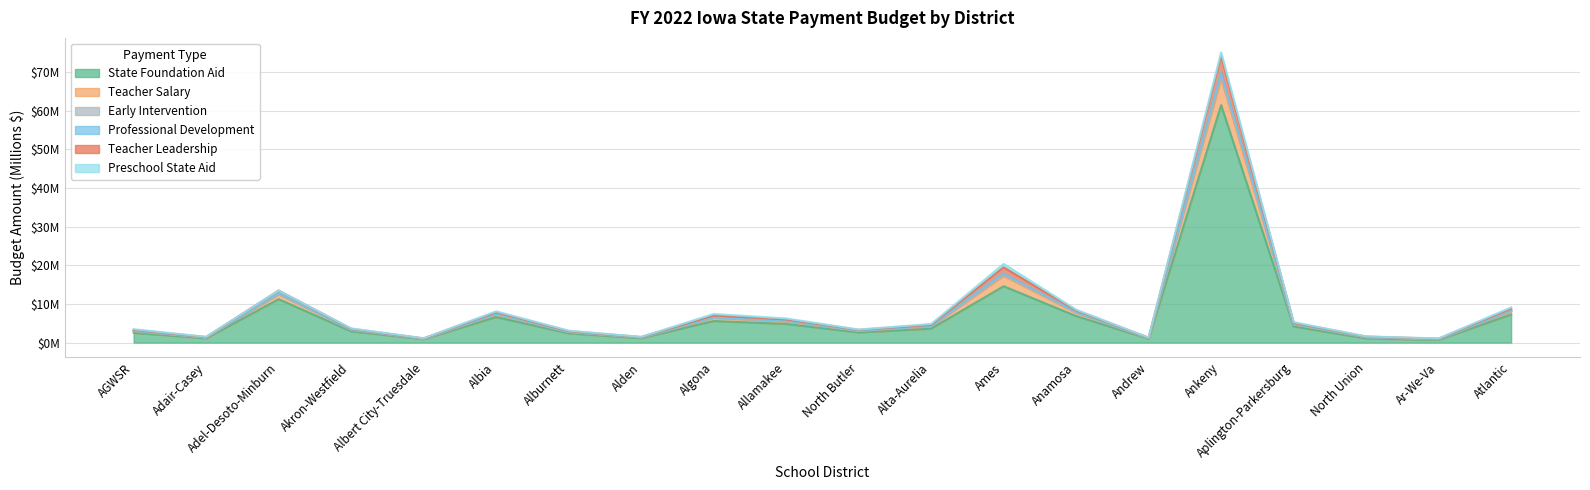

List the labels in order of Teacher Leadership value, smallest first.

Ar-We-Va, Albert City-Truesdale, Andrew, Adair-Casey, Alden, North Union, Alburnett, AGWSR, North Butler, Akron-Westfield, Alta-Aurelia, Aplington-Parkersburg, Allamakee, Algona, Albia, Anamosa, Atlantic, Adel-Desoto-Minburn, Ames, Ankeny